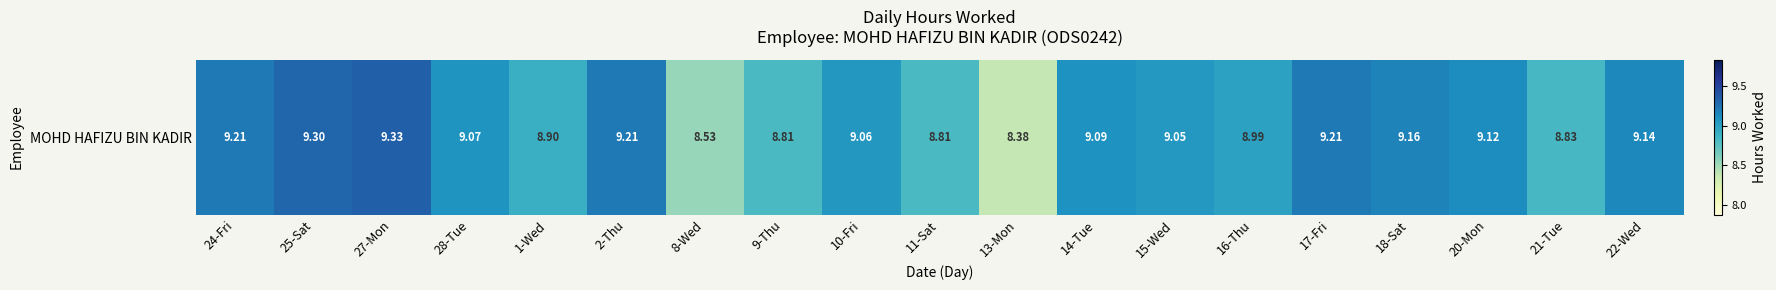

What is the change in value from 25-Sat to 28-Tue?

-0.2